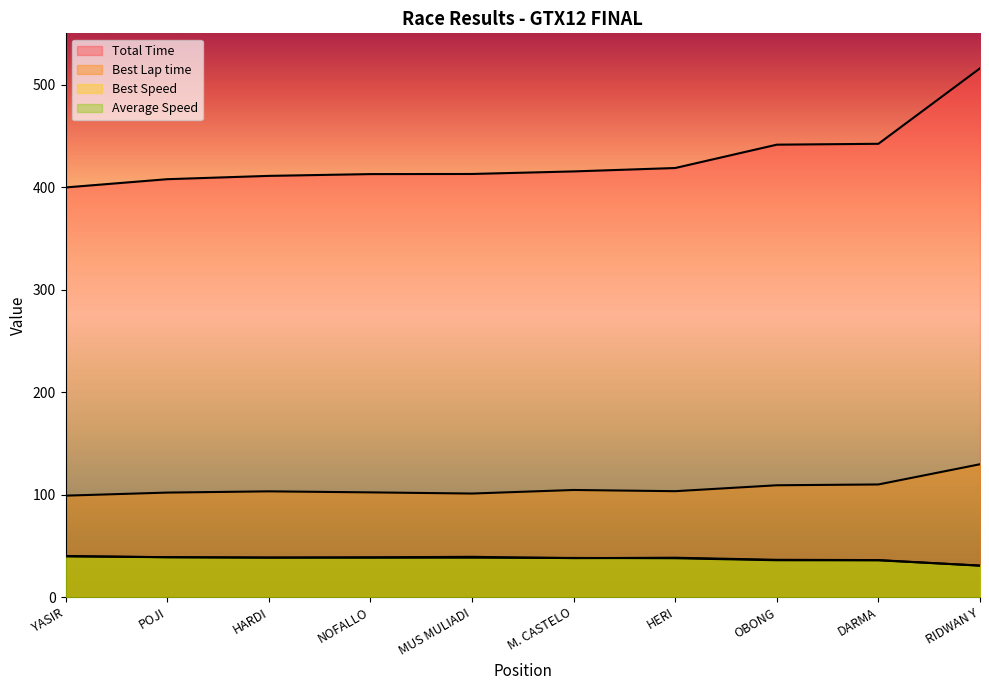

List the series in order of their peak value, lowest first.

Average Speed, Best Speed, Best Lap time, Total Time